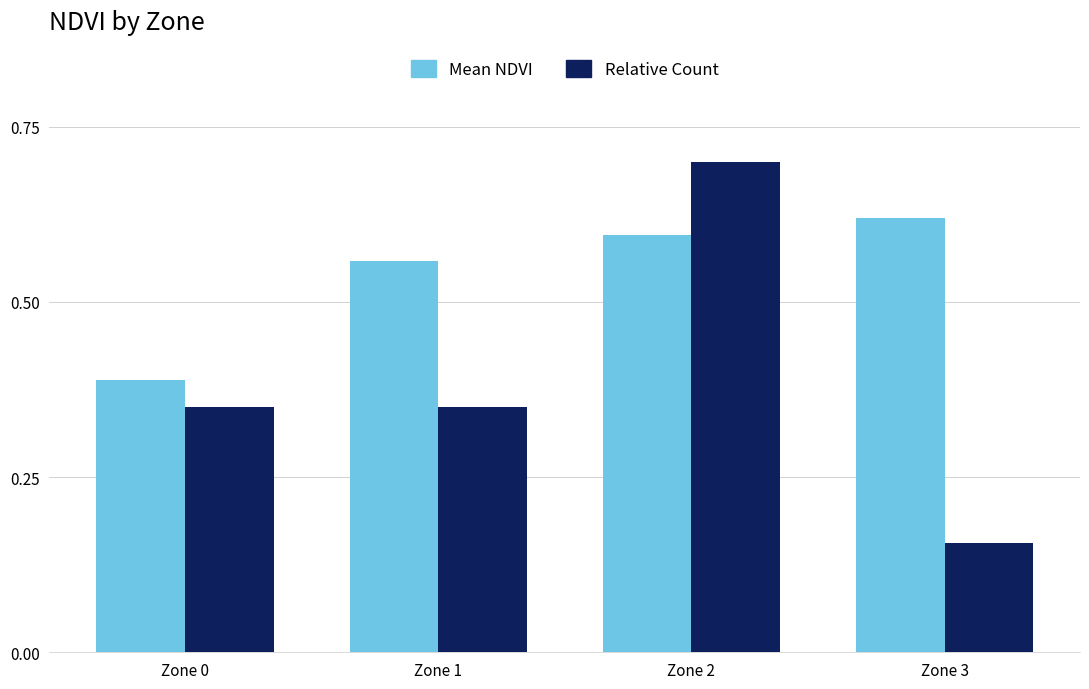

The value of Mean NDVI at Zone 1 is 0.6. True or false?

True